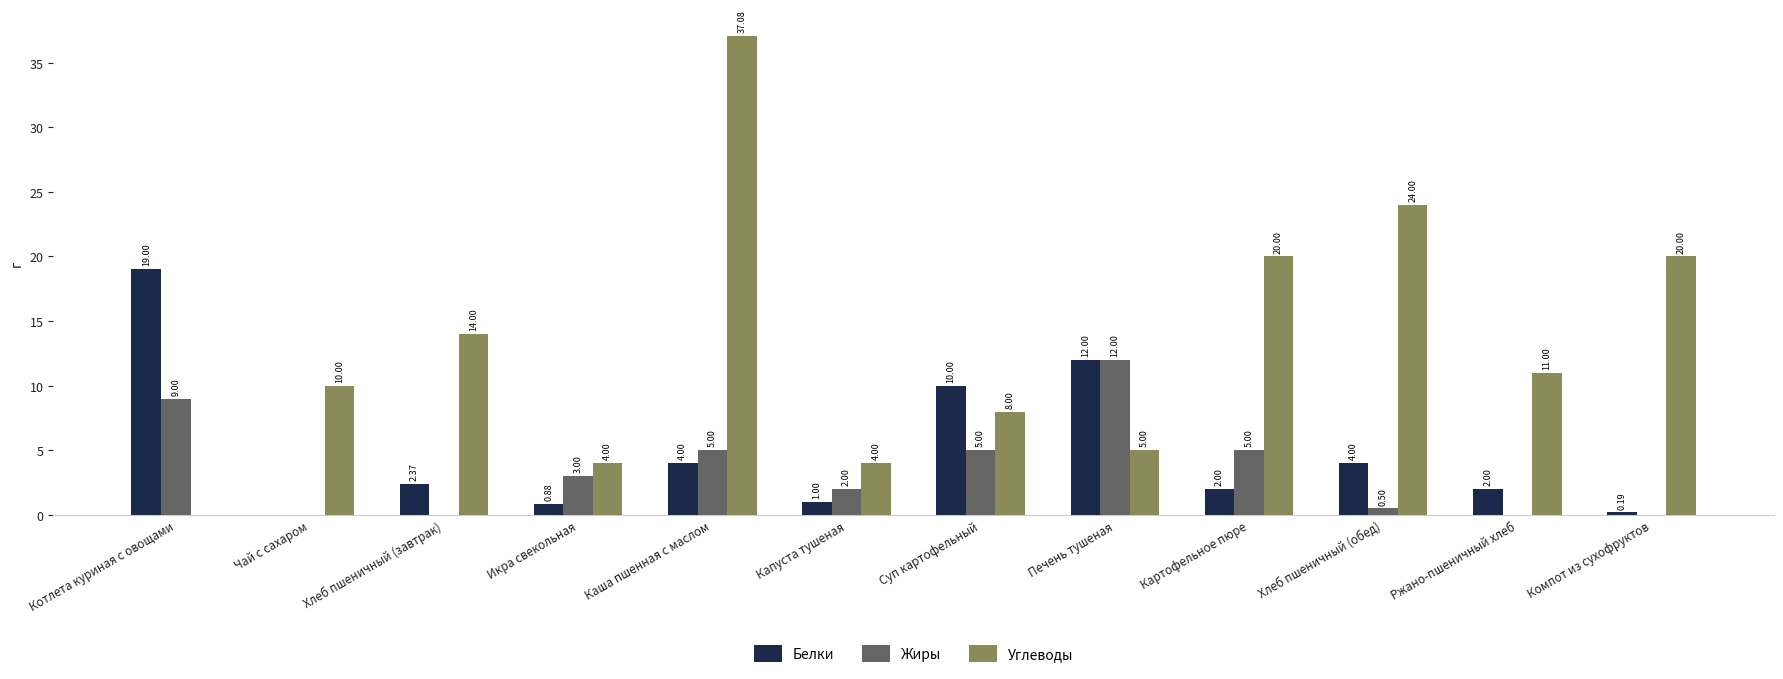

What is the spread (max minus min) of values at Суп картофельный?

5.0